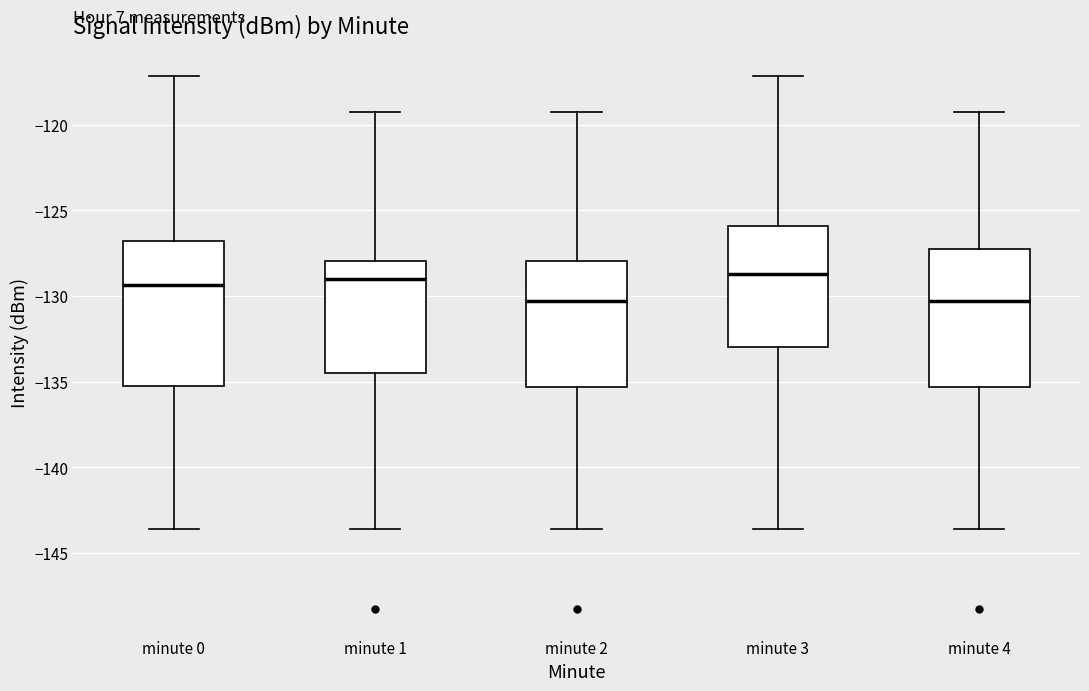

Reading left to right, transcribe this box plot: for each box, give where its median line is, the range the box spans, and where its two whiskers end, as read against the y-axis. The values are not printed on the chart, so give them approximately, as read against the axis.

minute 0: median -129.5, box -135.5 to -127.0, whiskers -143.5 to -117.0
minute 1: median -129.0, box -134.5 to -128.0, whiskers -143.5 to -119.5
minute 2: median -130.5, box -135.5 to -128.0, whiskers -143.5 to -119.5
minute 3: median -128.5, box -133.0 to -126.0, whiskers -143.5 to -117.0
minute 4: median -130.5, box -135.5 to -127.0, whiskers -143.5 to -119.5